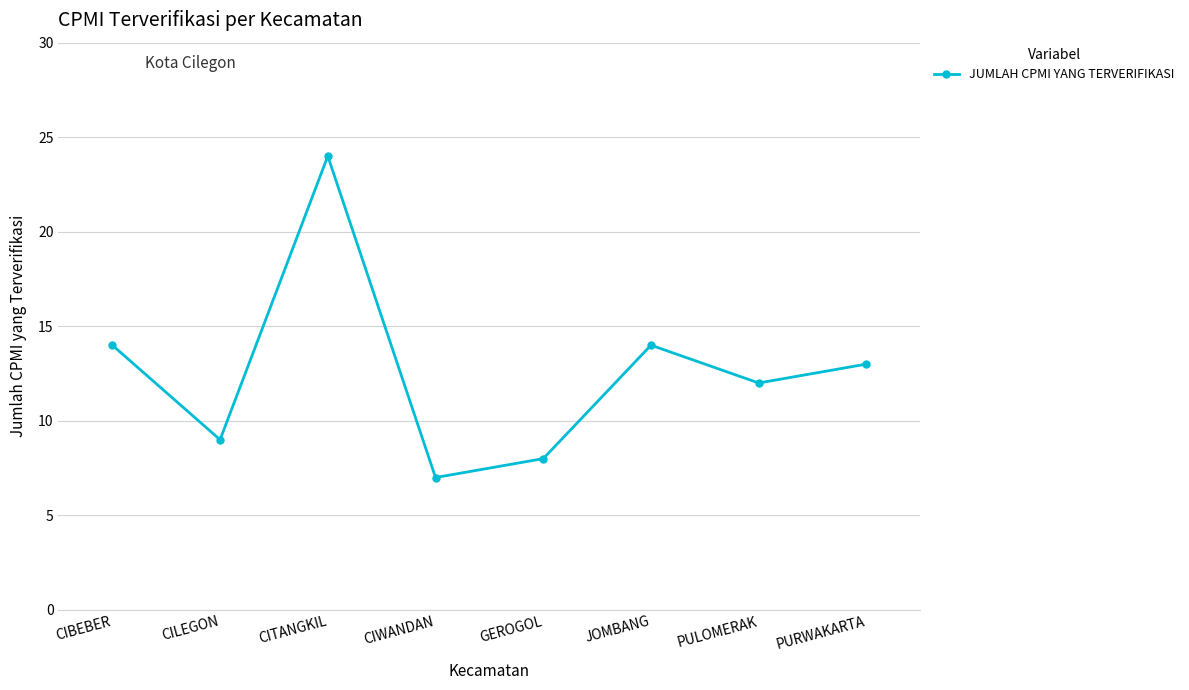

What is the maximum value shown in the chart?

24